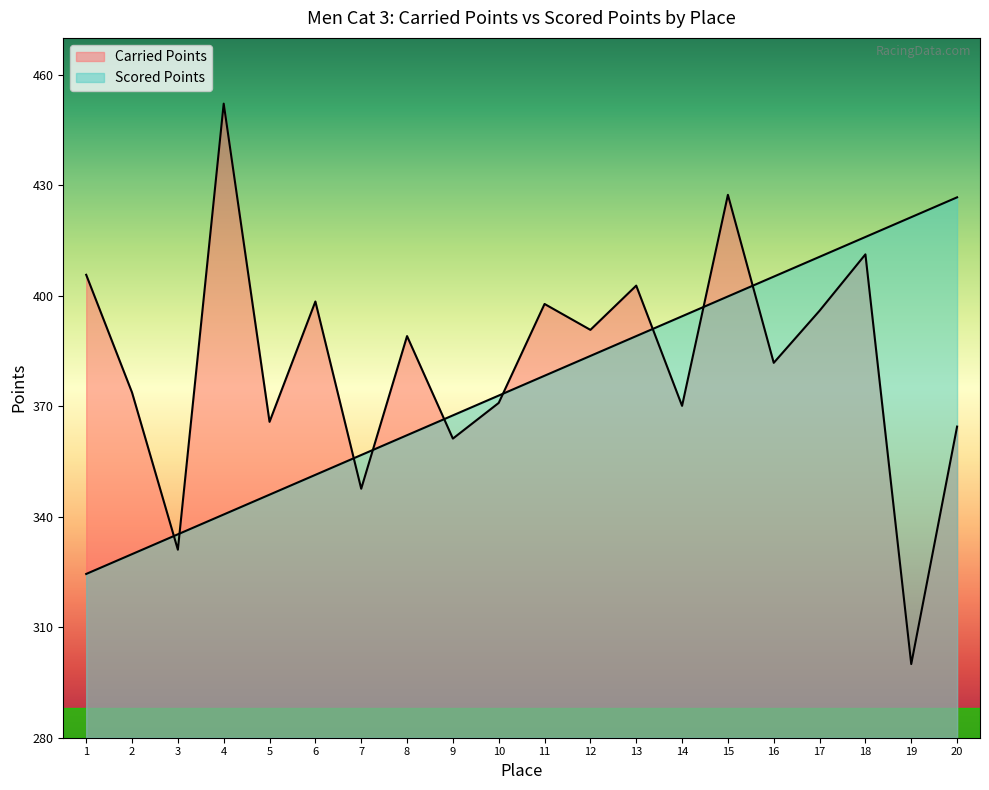

Reading left to right, what are all the values shown in this chart?

Carried Points: 1=405.7	2=373.7	3=331.0	4=452.1	5=365.8	6=398.4	7=347.6	8=389.0	9=361.2	10=370.9	11=397.8	12=390.7	13=402.7	14=370.1	15=427.4	16=381.8	17=395.9	18=411.2	19=300.0	20=364.5
Scored Points: 1=324.5	2=329.8	3=335.2	4=340.6	5=346.0	6=351.4	7=356.8	8=362.1	9=367.5	10=372.9	11=378.3	12=383.7	13=389.0	14=394.4	15=399.8	16=405.2	17=410.6	18=415.9	19=421.3	20=426.7